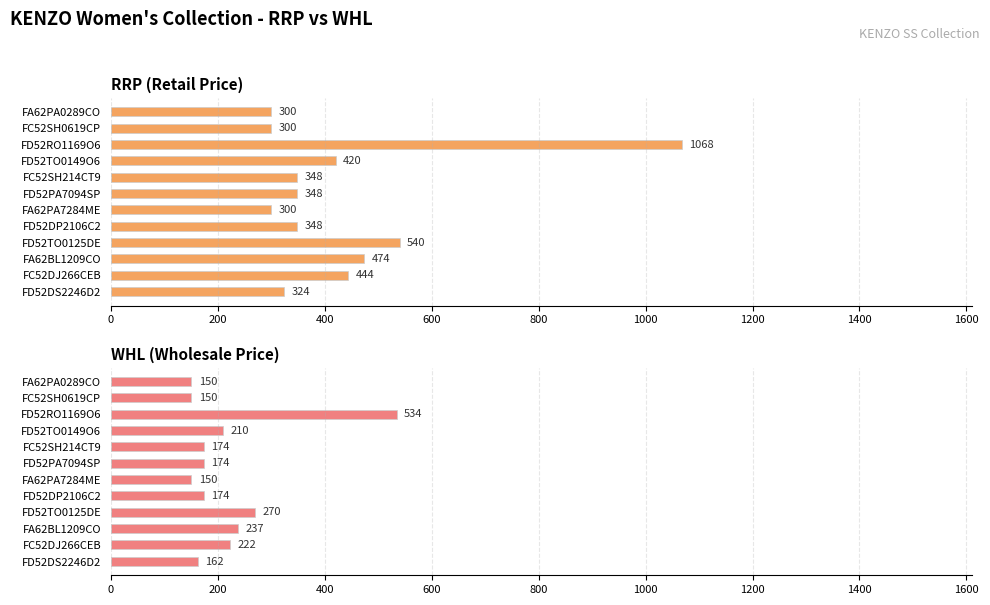

Which series changed the most between FC52SH0619CP and FD52TO0125DE?

RRP (Retail Price)